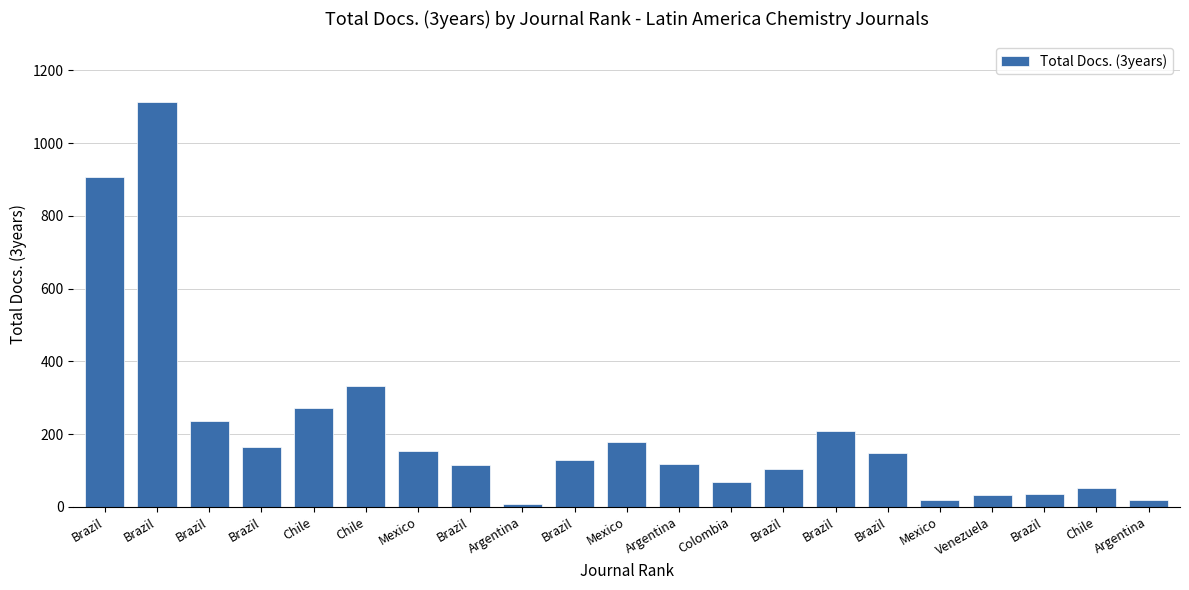

Reading left to right, list all the values displayed in this chart.

Brazil=907	Brazil=1113	Brazil=237	Brazil=164	Chile=272	Chile=332	Mexico=153	Brazil=114	Argentina=8	Brazil=130	Mexico=178	Argentina=118	Colombia=69	Brazil=104	Brazil=208	Brazil=147	Mexico=18	Venezuela=32	Brazil=35	Chile=51	Argentina=20